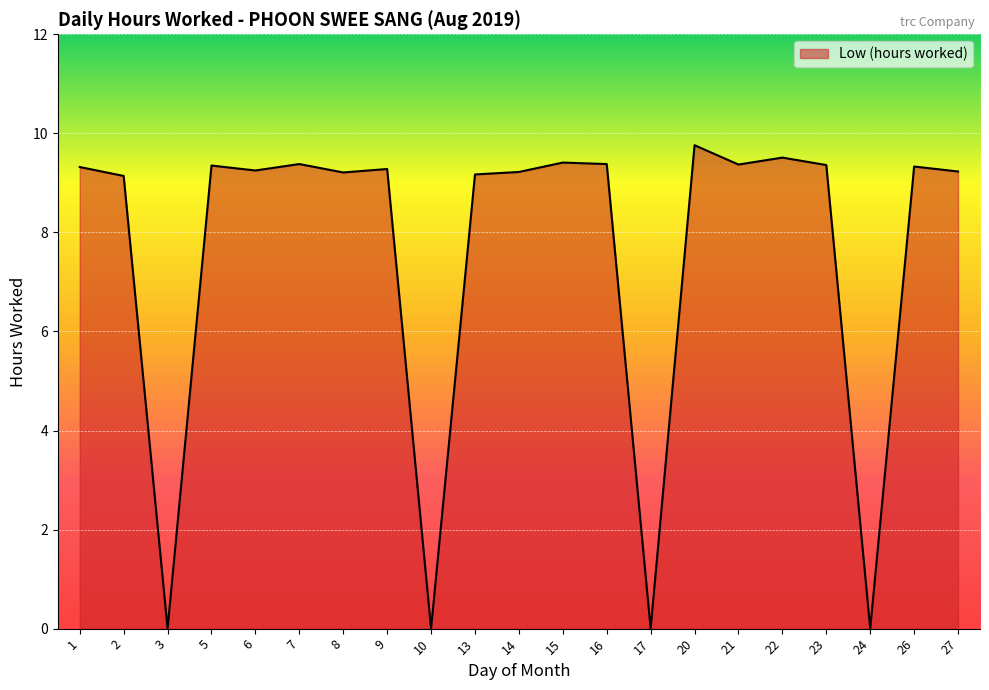

What is the maximum value shown in the chart?

9.8